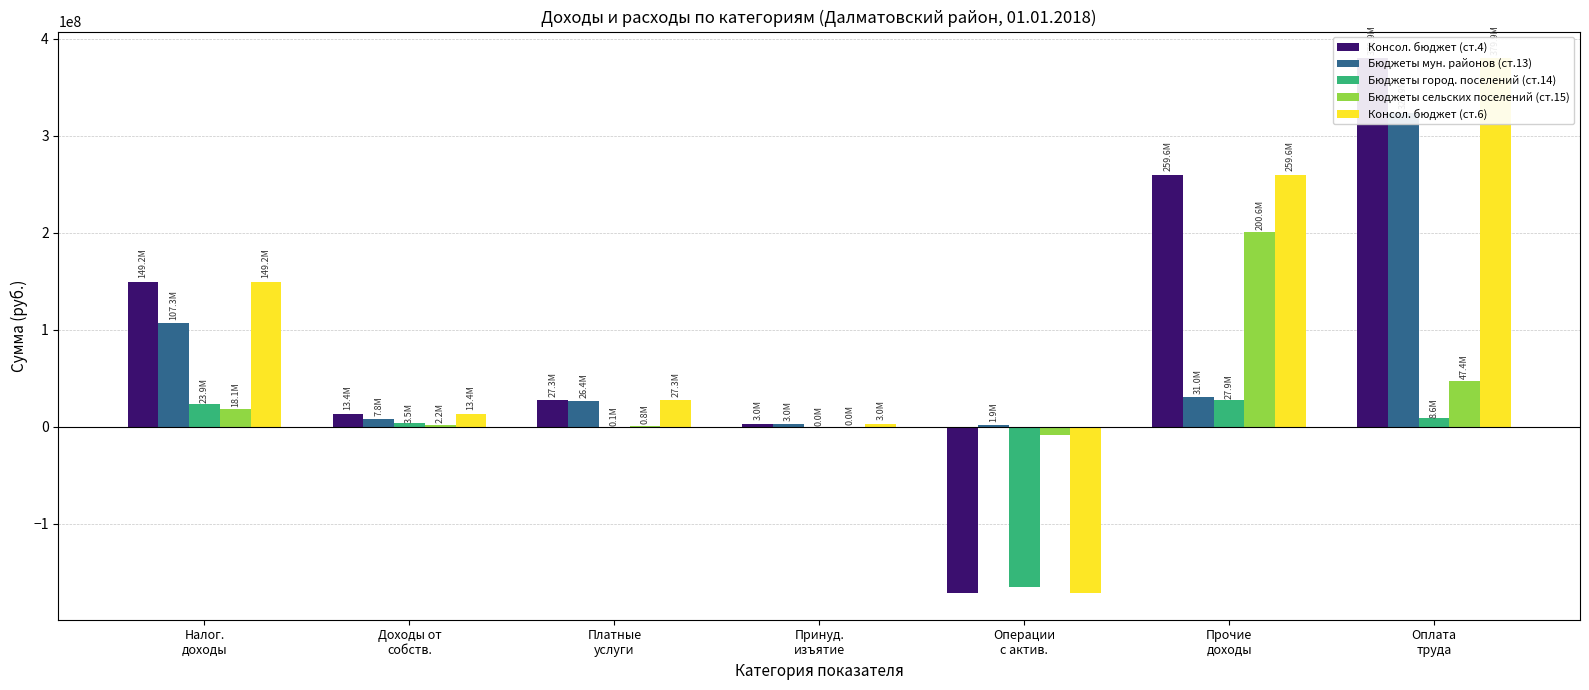

Reading left to right, what are all the values shown in this chart?

Консол. бюджет (ст.4): Налог.
доходы=149209721.6	Доходы от
собств.=13447884.7	Платные
услуги=27319866.4	Принуд.
изъятие=3033558.8	Операции
с актив.=-171381996.8	Прочие
доходы=259551241.8	Оплата
труда=379906370.8
Бюджеты мун. районов (ст.13): Налог.
доходы=107252150.2	Доходы от
собств.=7782114.3	Платные
услуги=26449992.9	Принуд.
изъятие=2969647.1	Операции
с актив.=1900941.9	Прочие
доходы=31008451.4	Оплата
труда=323915852.4
Бюджеты город. поселений (ст.14): Налог.
доходы=23880178.4	Доходы от
собств.=3467012.7	Платные
услуги=87900.6	Принуд.
изъятие=30177.7	Операции
с актив.=-165272032.1	Прочие
доходы=27917472.5	Оплата
труда=8579676.7
Бюджеты сельских поселений (ст.15): Налог.
доходы=18077393.1	Доходы от
собств.=2198757.8	Платные
услуги=781972.9	Принуд.
изъятие=33733.9	Операции
с актив.=-8010906.5	Прочие
доходы=200625317.9	Оплата
труда=47410841.7
Консол. бюджет (ст.6): Налог.
доходы=149209721.6	Доходы от
собств.=13447884.7	Платные
услуги=27319866.4	Принуд.
изъятие=3033558.8	Операции
с актив.=-171381996.8	Прочие
доходы=259551241.8	Оплата
труда=379906370.8